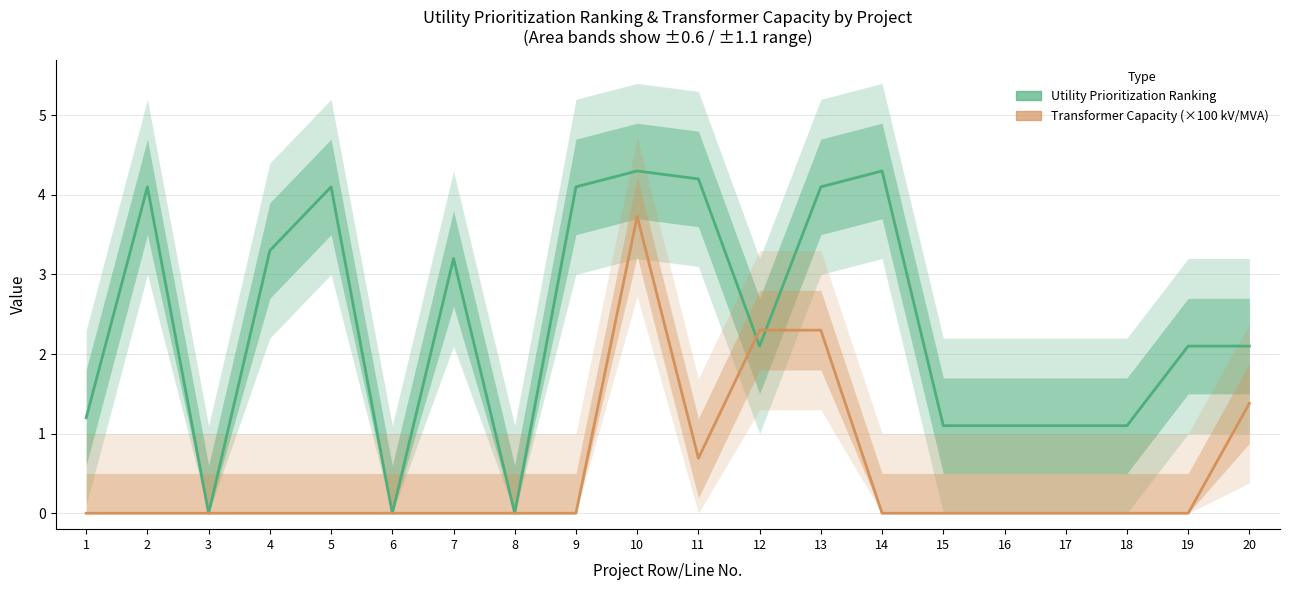

Which series ends up on top after the final intersection of Utility Prioritization Ranking and Transformer Capacity (×100 kV/MVA)?

Utility Prioritization Ranking